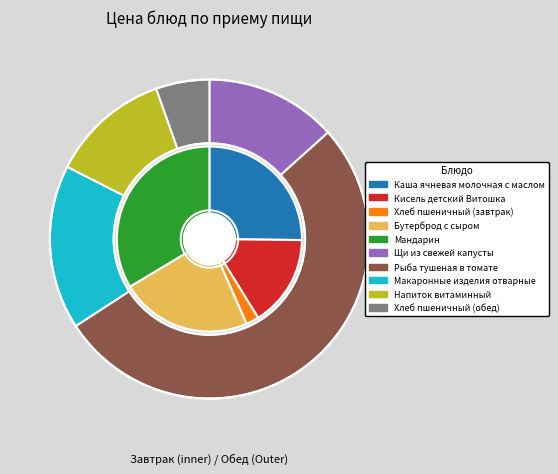

Which slice is the largest?

Рыба тушеная в томате